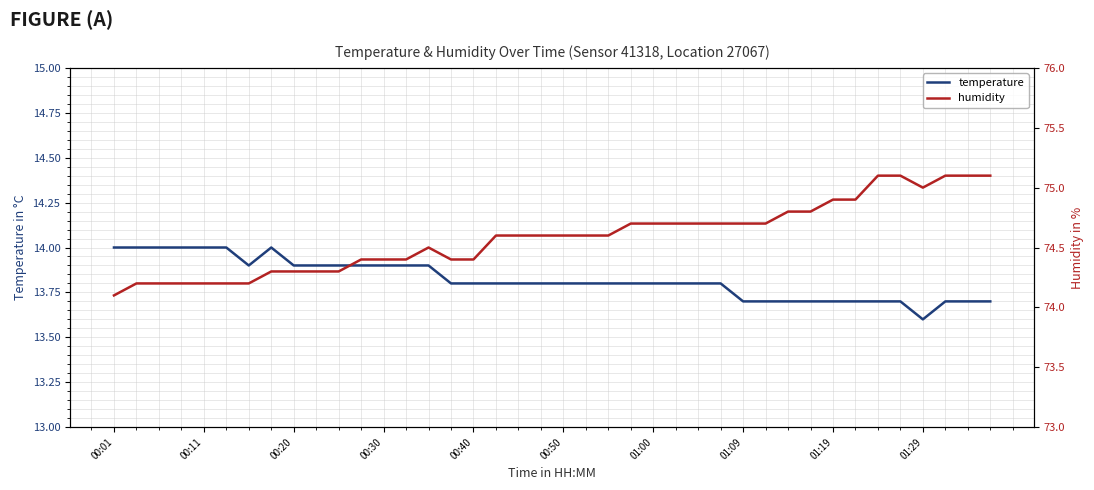

What is the average value of the temperature series?

13.8